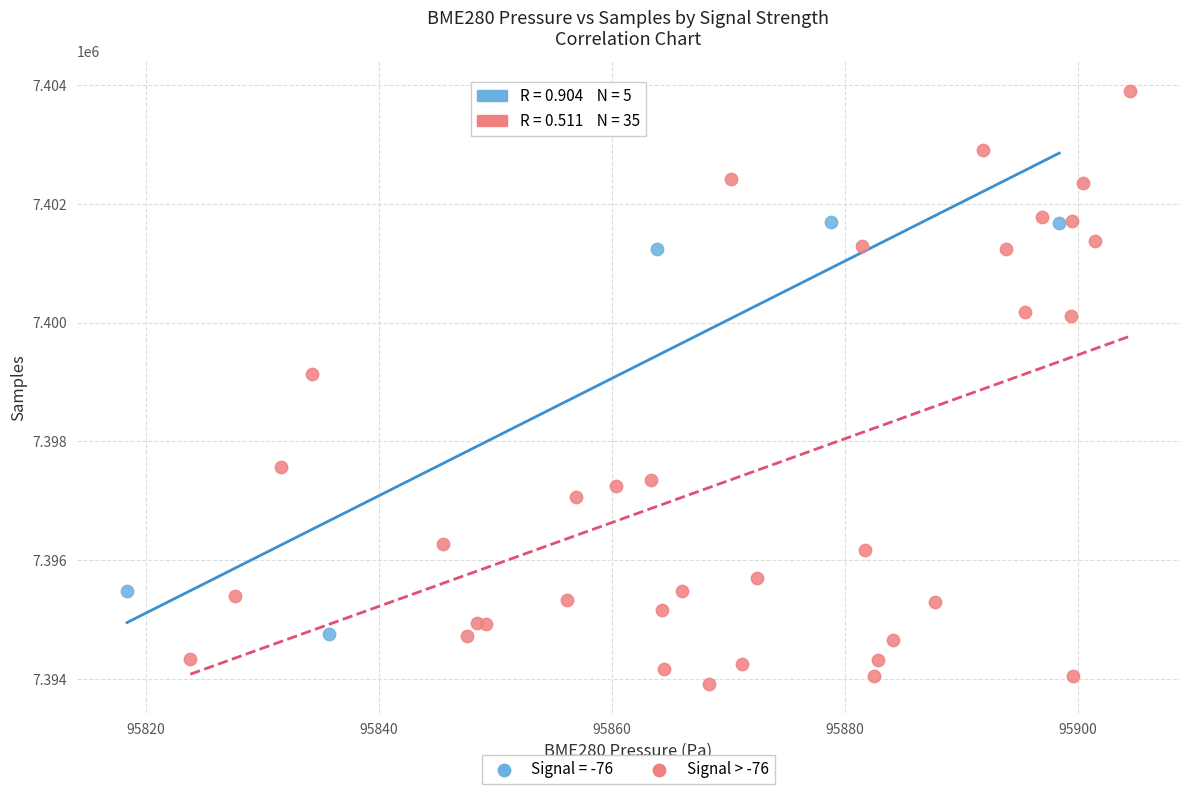

Which series contains the highest Y value?

Signal > -76